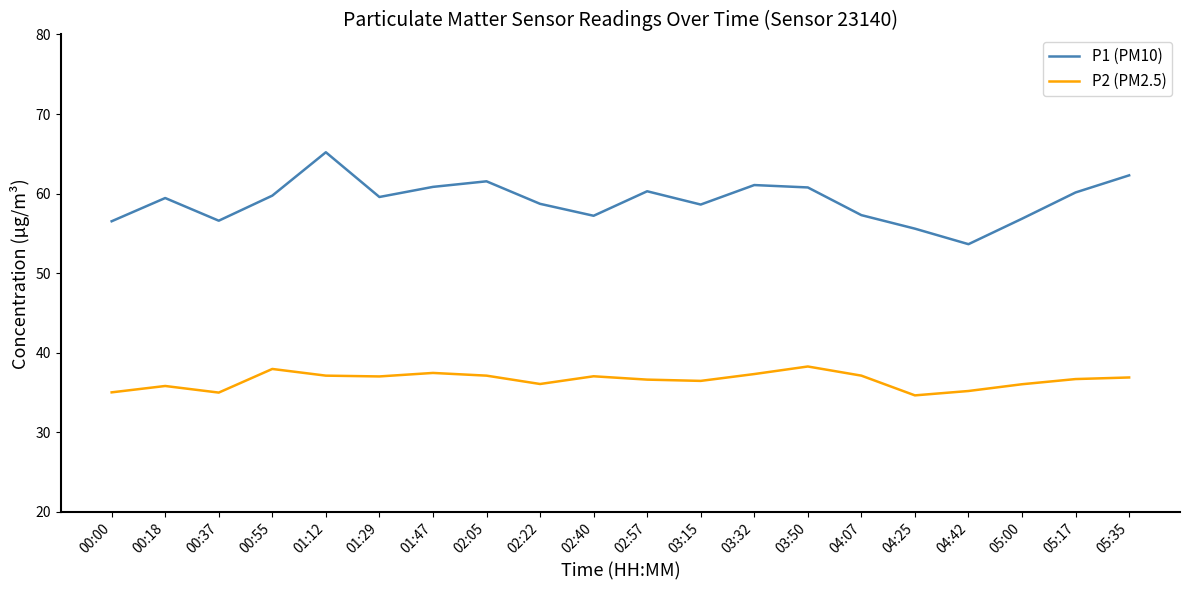

What is the sum of the P2 (PM2.5) values at 03:15 and 01:29?

73.5